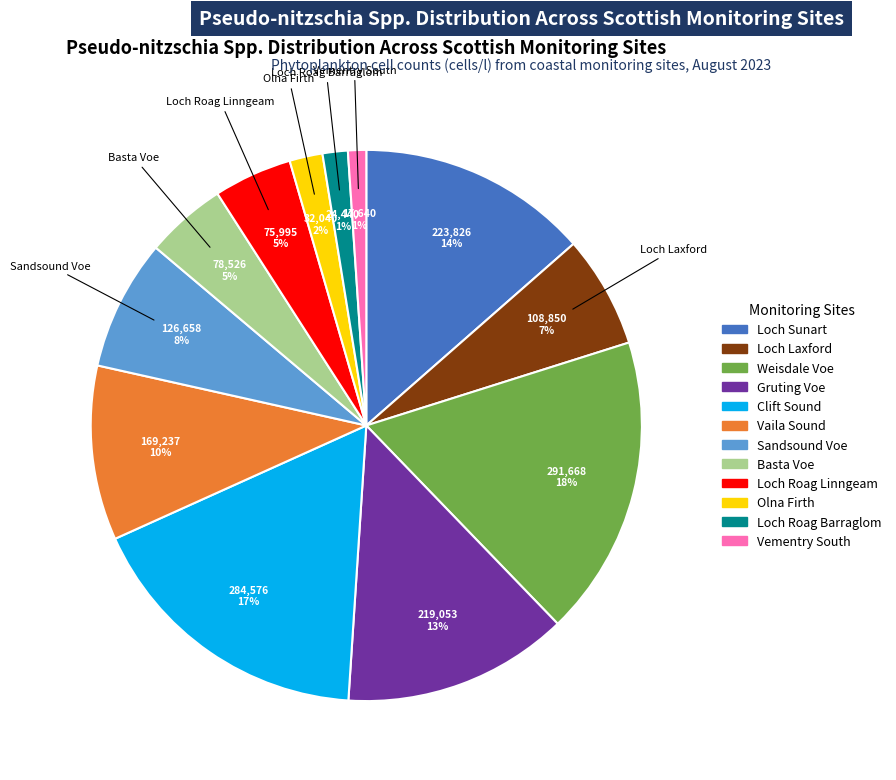

To the nearest percent, what percentage of the pie is Weisdale Voe?

18%